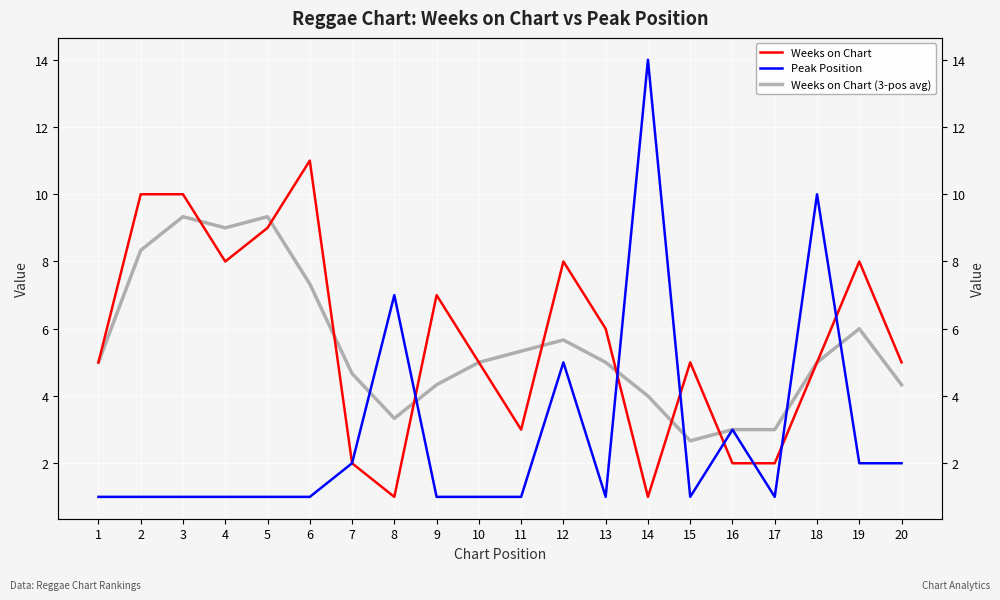

The value of Weeks on Chart (3-pos avg) at 4 is 9.0. True or false?

True